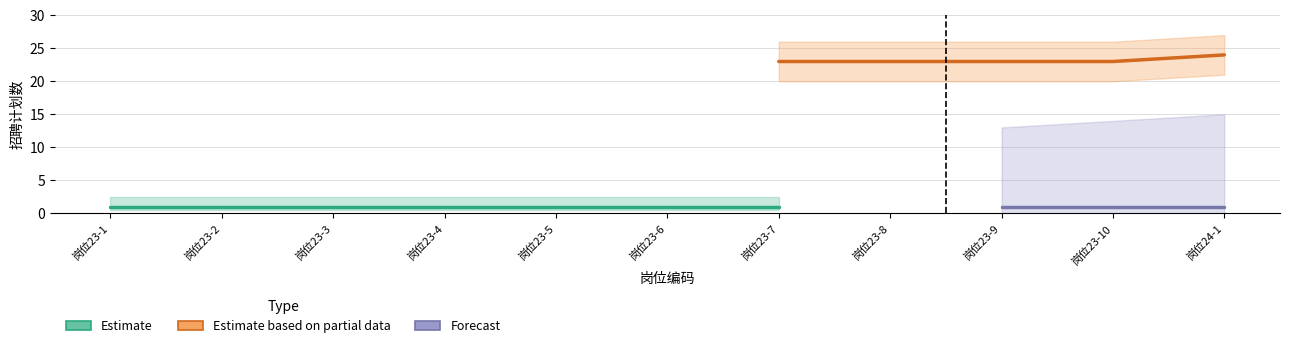

Which category has the highest value in the Estimate series?

1